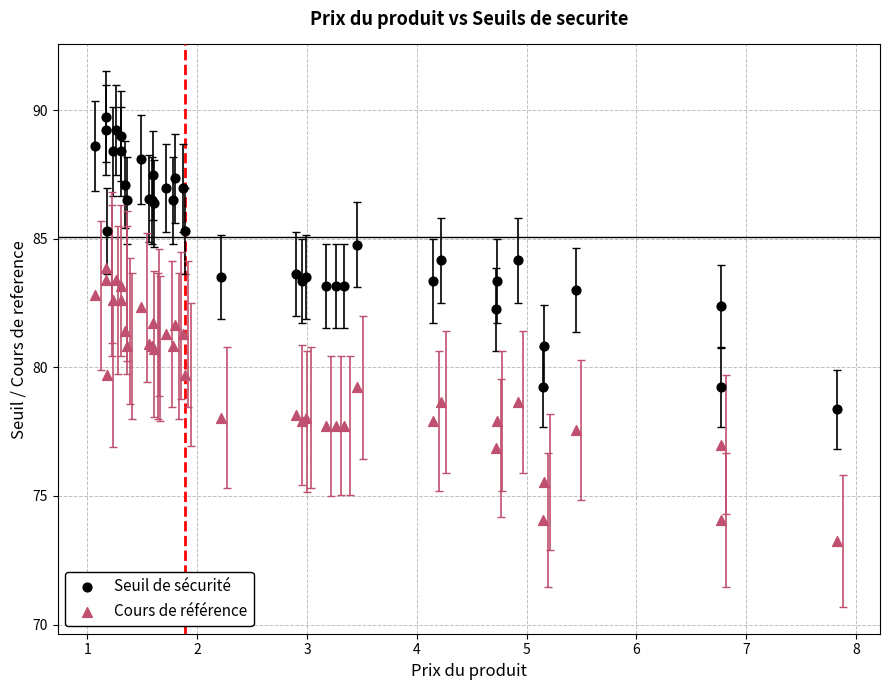

Which series reaches the maximum Y coordinate?

Seuil de sécurité